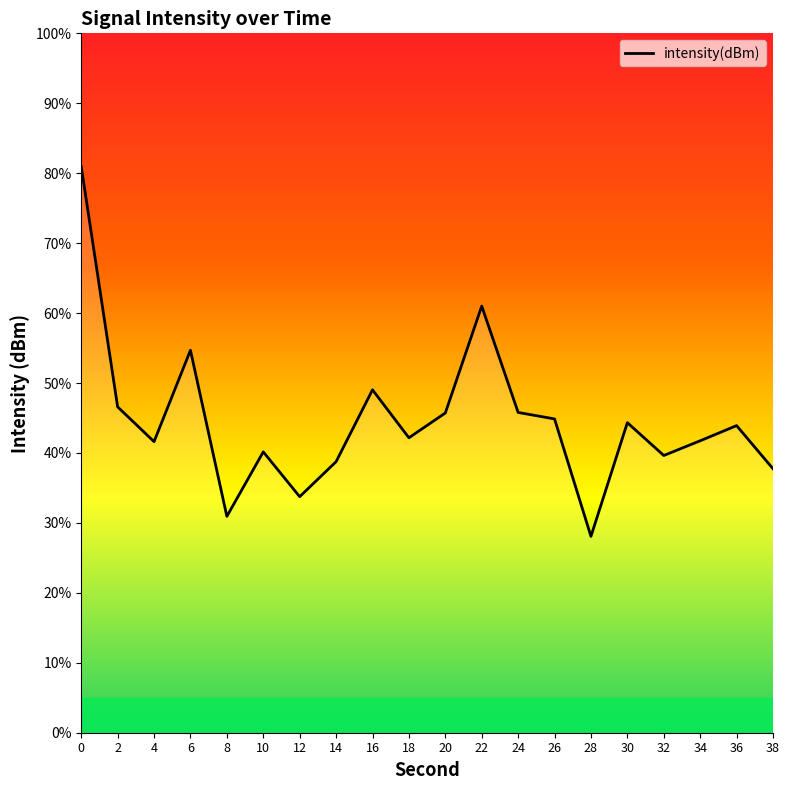

What is the sum of all values?

891.5